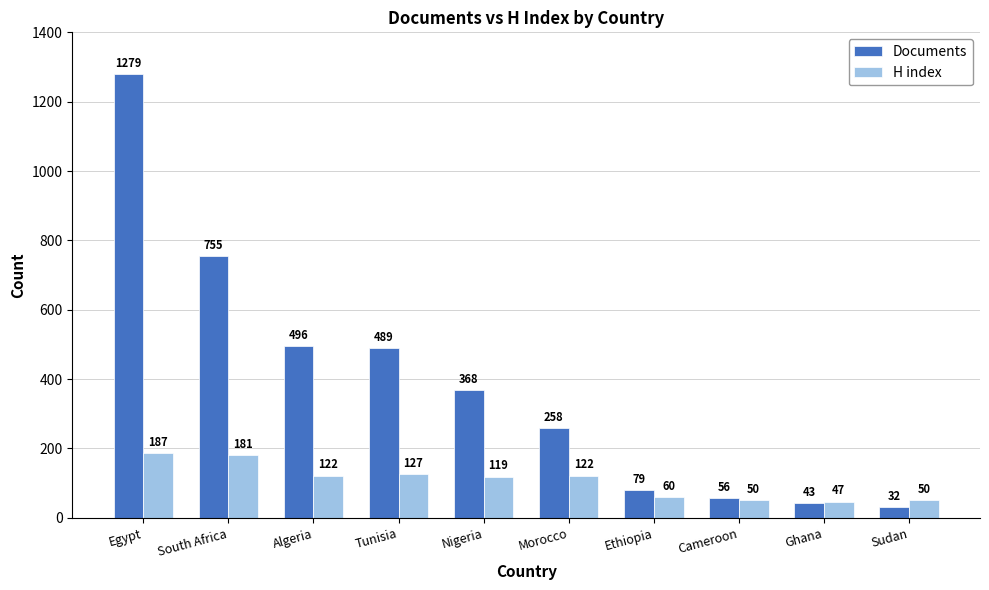

Count the number of categories in the chart.

10